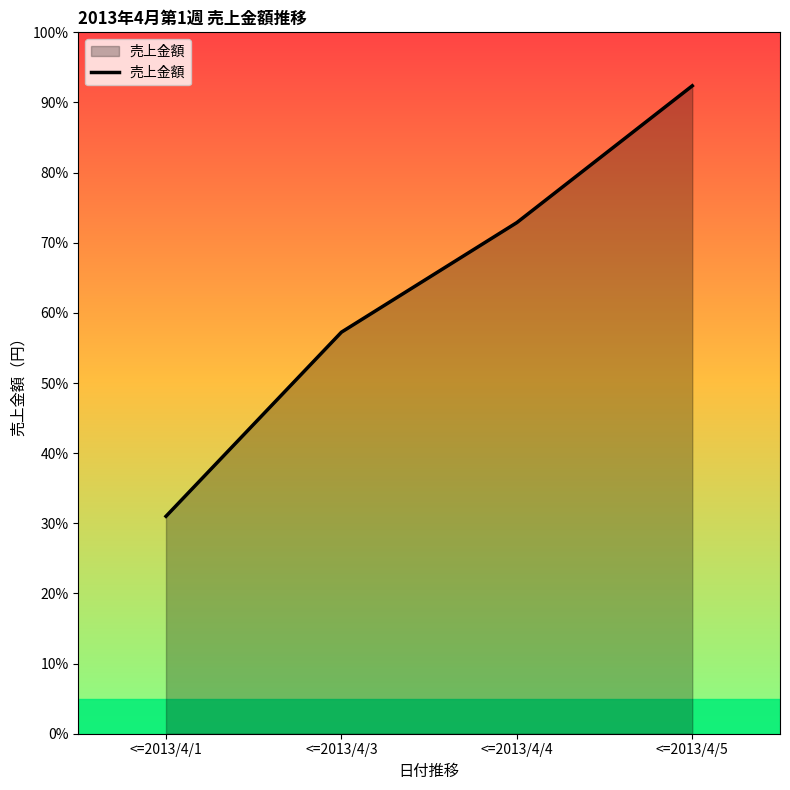

Does the chart have visible grid lines?

No